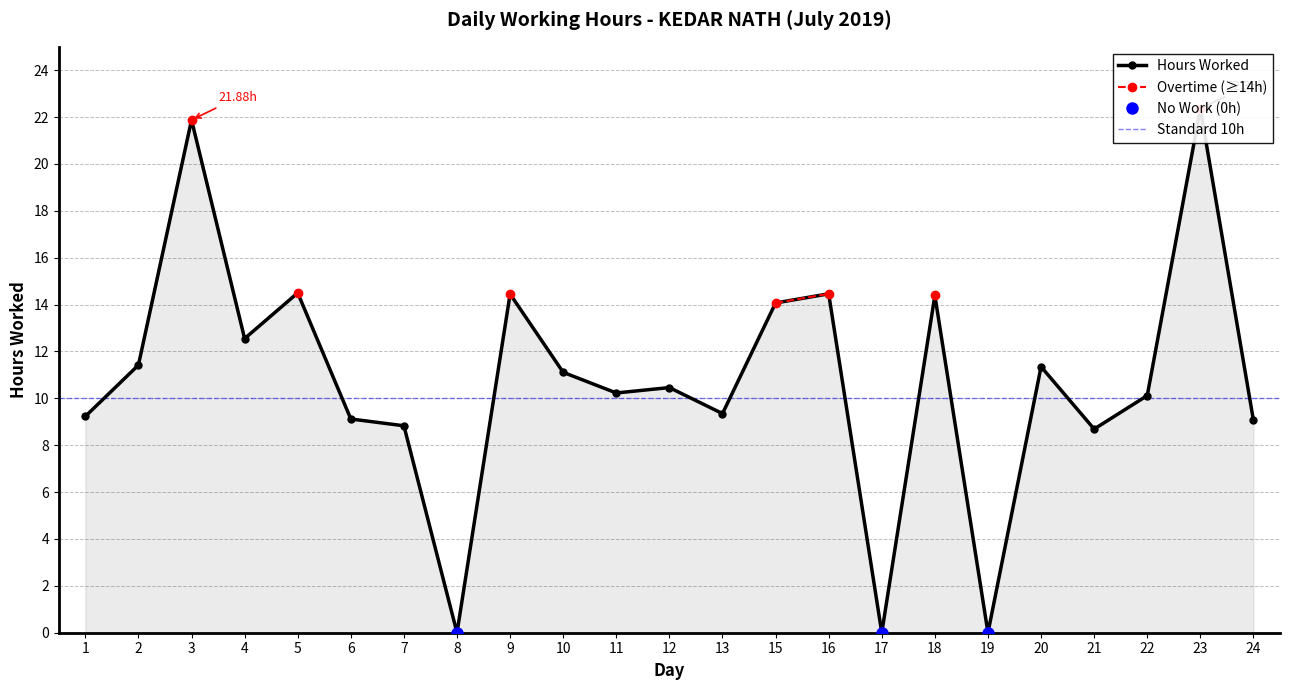

Which label corresponds to the largest value in the chart?

23